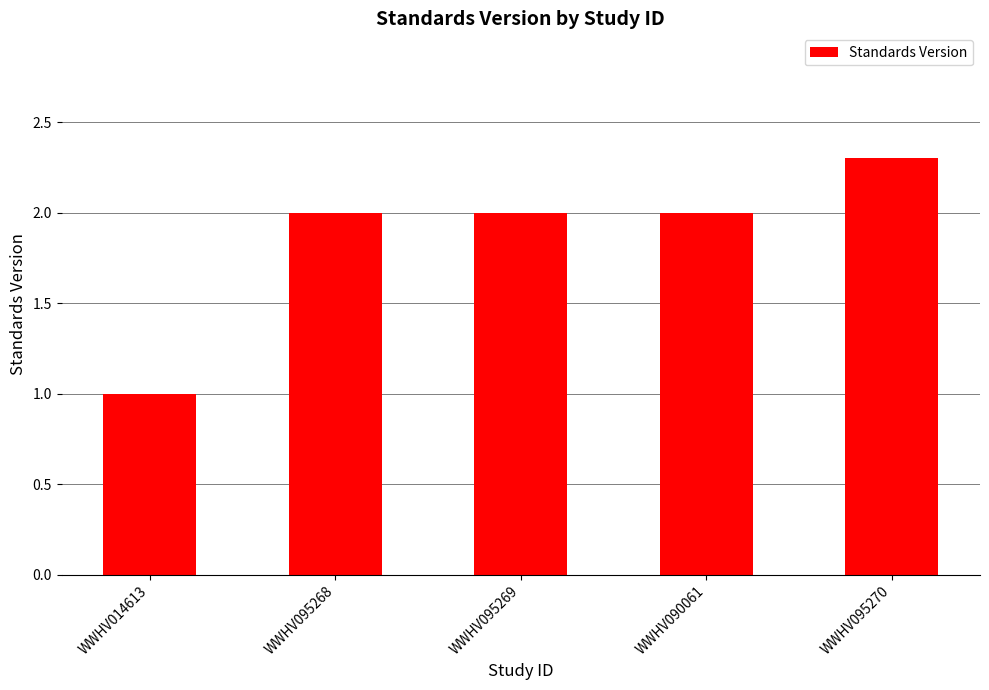

What is the sum of the values at WWHV095269 and WWHV014613?

3.0